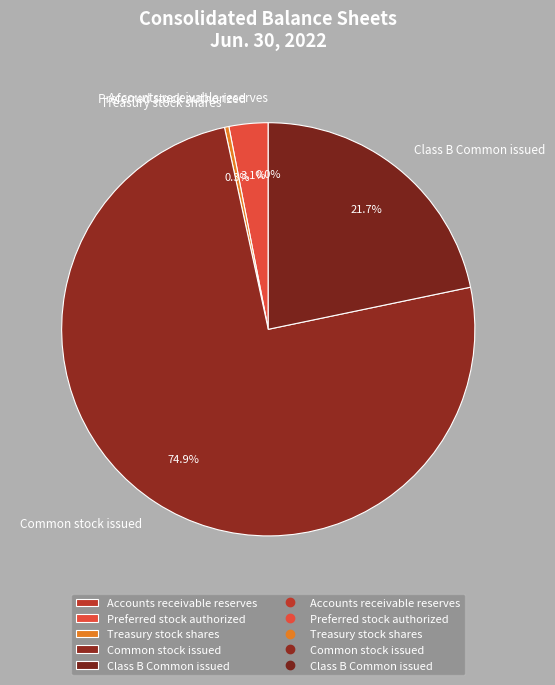

How much of the chart is everything except Class B Common issued?

78.3%